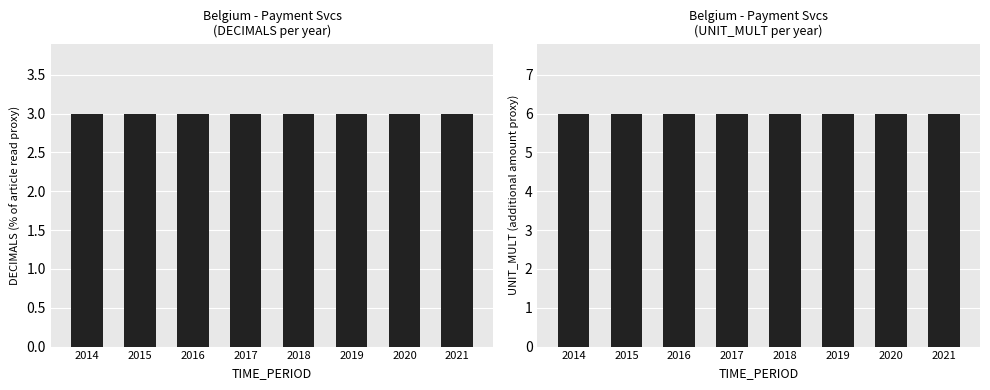

Between 2021 and 2016, which is larger?

2021